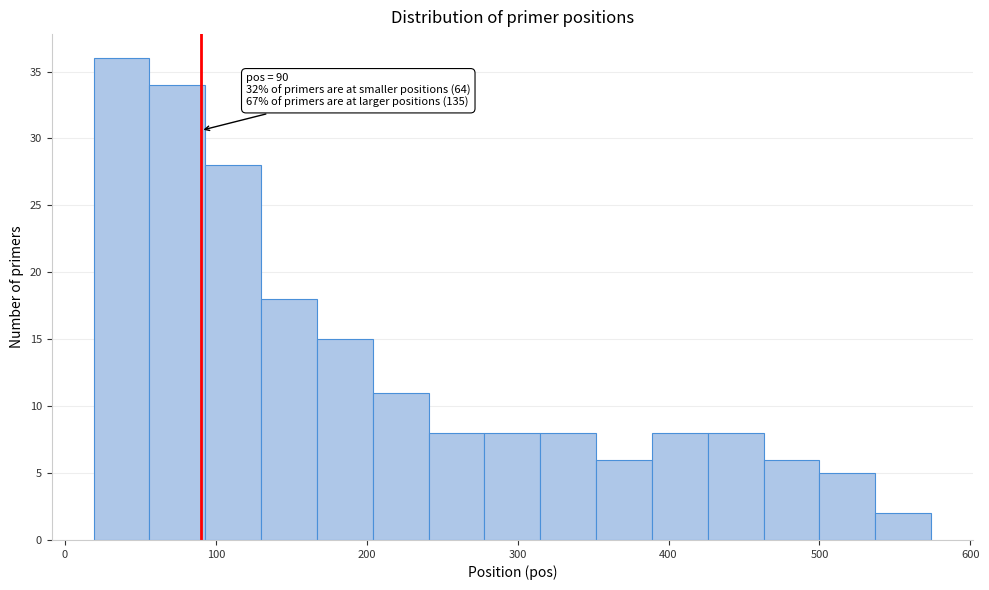

Around what value on the x-axis is the tallest bar? Give the approximate position of its centre, as read against the axis.

40